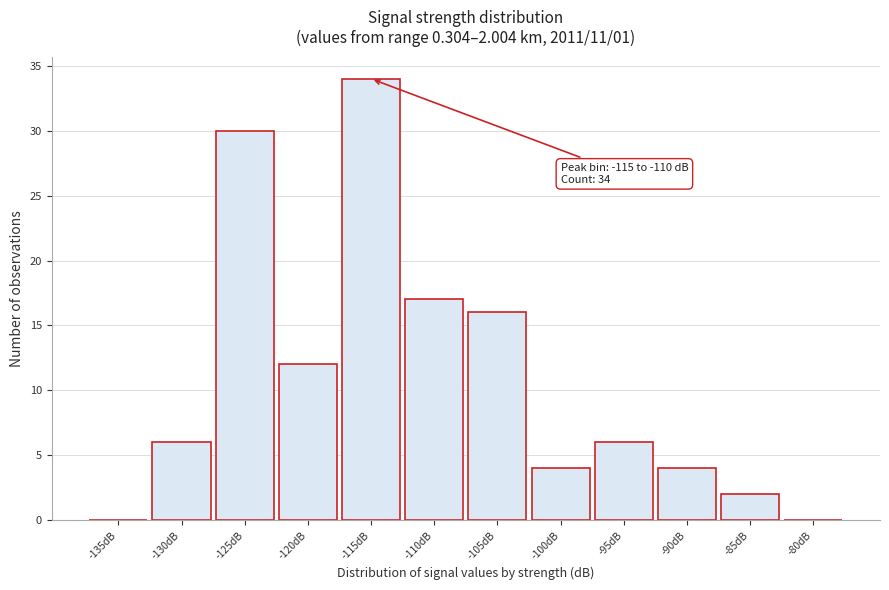

Reading left to right, transcribe all the data shown in this chart.

-135dB=0	-130dB=6	-125dB=30	-120dB=12	-115dB=34	-110dB=17	-105dB=16	-100dB=4	-95dB=6	-90dB=4	-85dB=2	-80dB=0